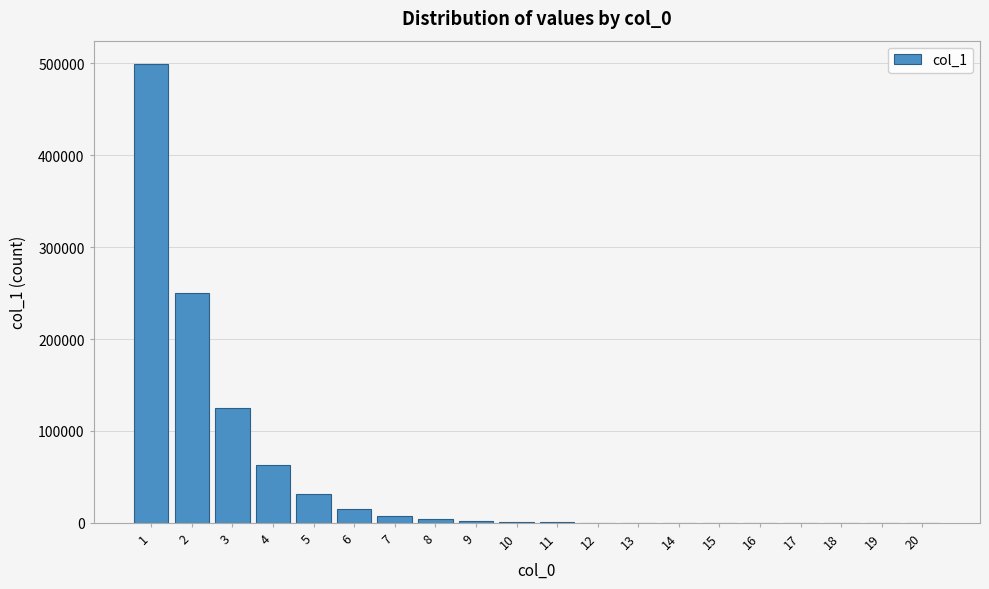

What is the maximum value shown in the chart?

499805